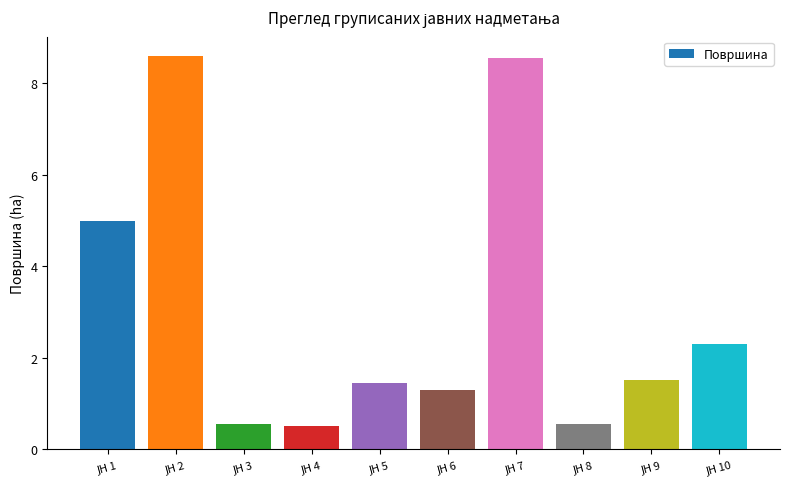

What is the difference between the maximum and second lowest values?

8.0